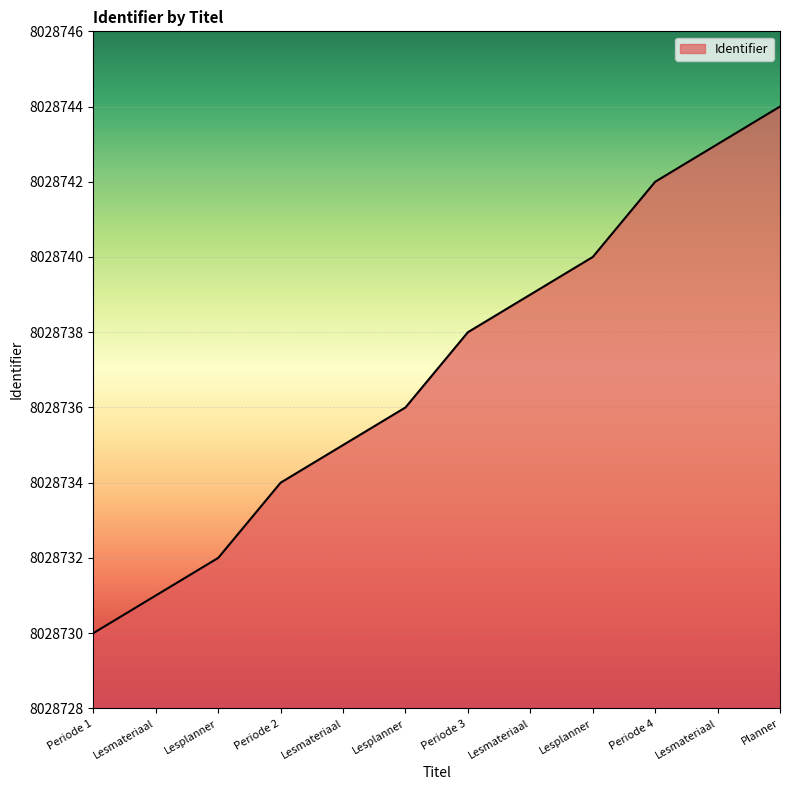

List the labels in order of value, largest first.

Planner, Lesmateriaal, Periode 4, Lesplanner, Lesmateriaal, Periode 3, Lesplanner, Lesmateriaal, Periode 2, Lesplanner, Lesmateriaal, Periode 1